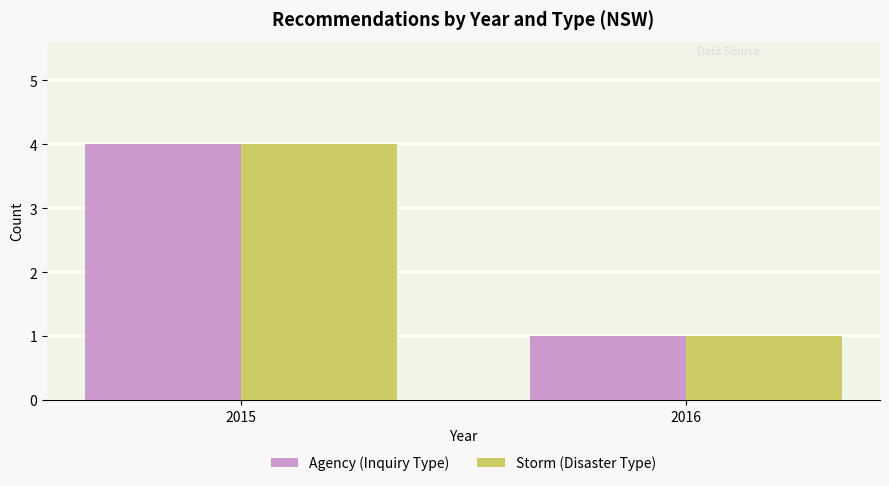

What is the total value across all series at 2016?

2